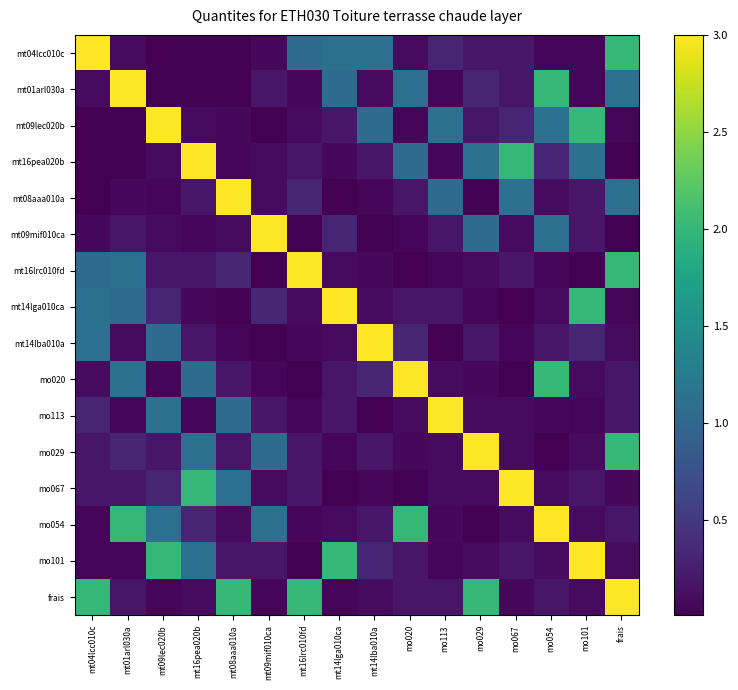

What is the total value across all series at mt01arl030a?

9.5